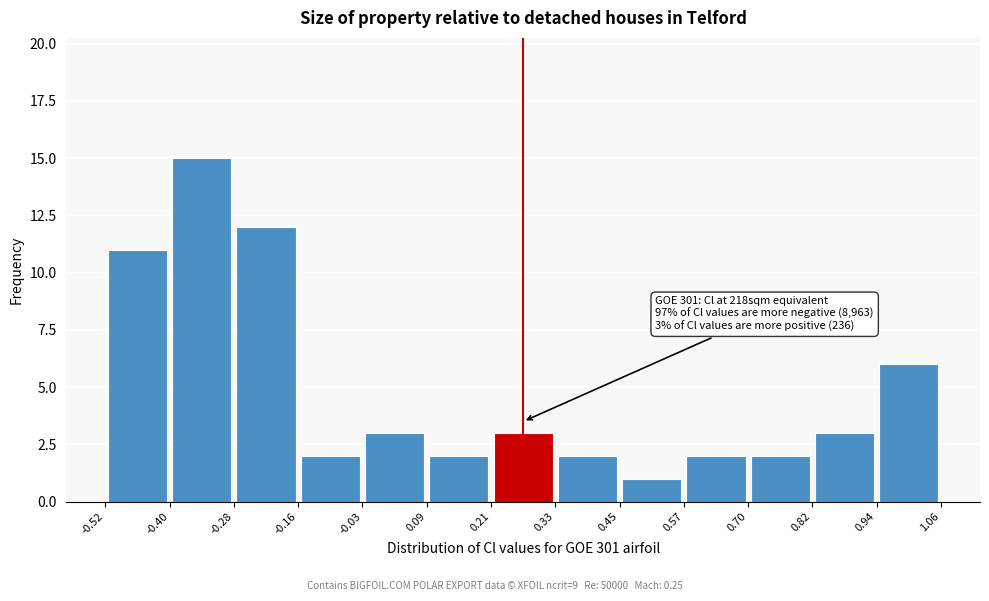

Over which range of the x-axis is the bar tallest?

-0.40 to -0.28